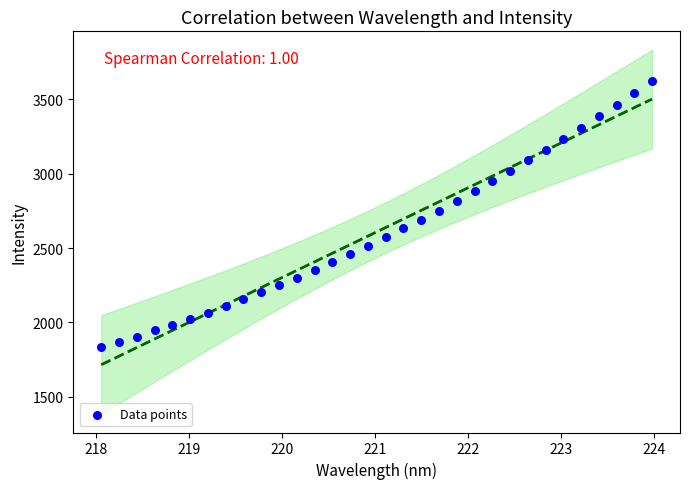

What is the range of X values (max minus min)?

5.9